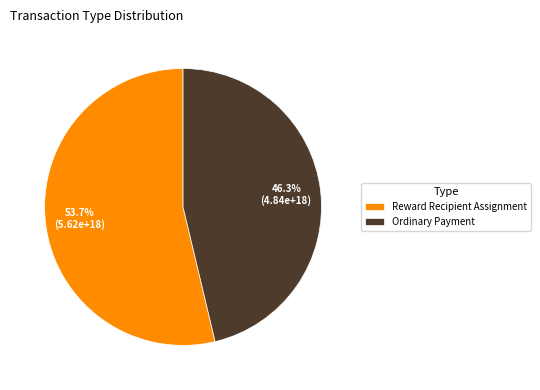

To the nearest percent, what is the difference between the Reward Recipient Assignment and Ordinary Payment slice percentages?

7%